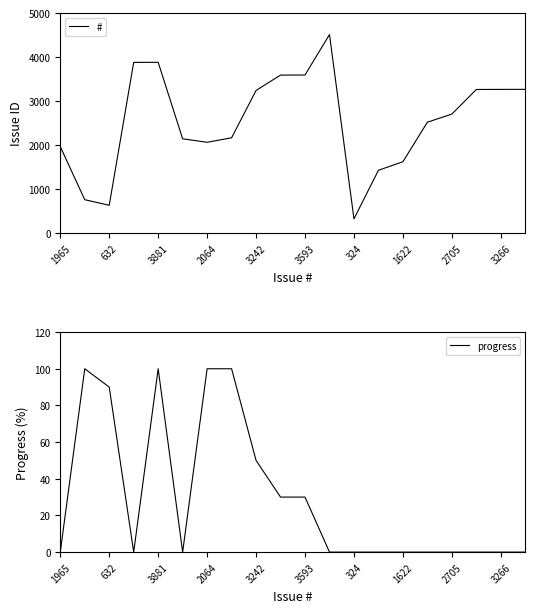

The # series shows 2167 at 3593. True or false?

False